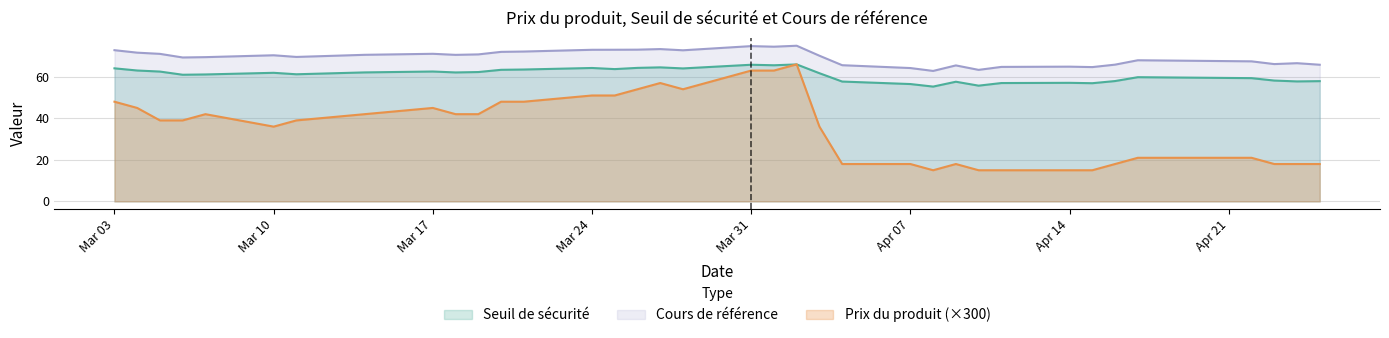

What is the total value across all series at 2025-04-10?

119.1